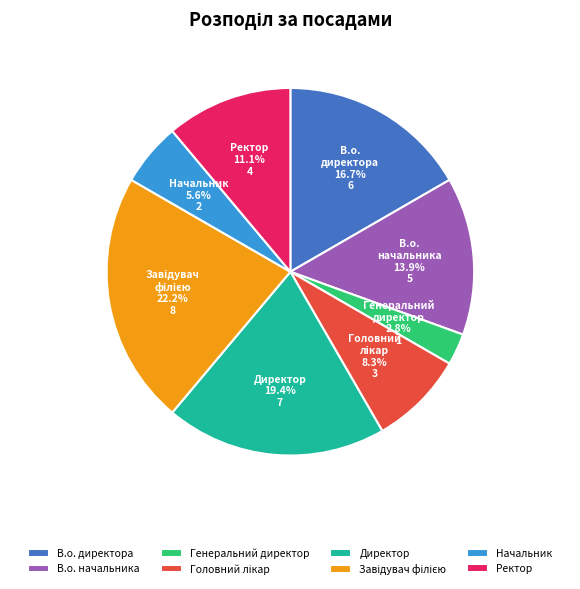

Is Начальник the majority of the pie?

No